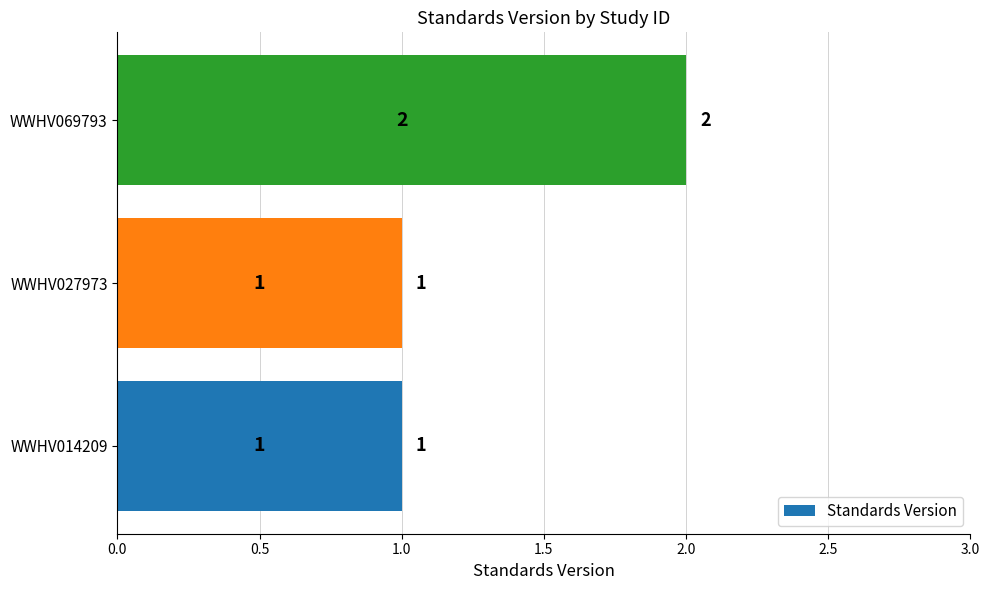

The chart shows a value of 2 at WWHV069793. True or false?

True